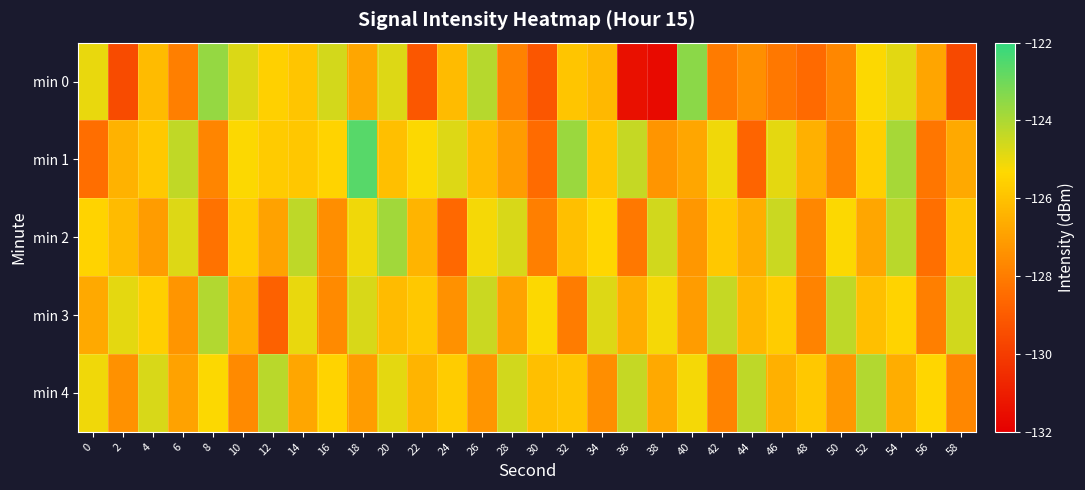

Reading left to right, transcribe all the data shown in this chart.

min 0: 0=-125.0	2=-129.5	4=-126.2	6=-127.9	8=-123.6	10=-124.7	12=-125.6	14=-125.9	16=-124.6	18=-126.8	20=-124.8	22=-129.1	24=-126.2	26=-124.2	28=-127.8	30=-129.2	32=-125.9	34=-126.3	36=-131.5	38=-131.6	40=-123.5	42=-128.0	44=-127.5	46=-128.1	48=-128.6	50=-127.7	52=-125.3	54=-124.9	56=-126.8	58=-129.6
min 1: 0=-128.4	2=-126.4	4=-125.8	6=-124.3	8=-127.8	10=-125.3	12=-125.7	14=-125.8	16=-125.5	18=-122.6	20=-126.1	22=-125.3	24=-124.8	26=-126.2	28=-127.1	30=-128.5	32=-123.7	34=-125.9	36=-124.4	38=-127.3	40=-126.8	42=-125.1	44=-128.7	46=-124.9	48=-126.5	50=-127.8	52=-125.6	54=-123.9	56=-128.2	58=-126.7
min 2: 0=-125.5	2=-126.2	4=-127.1	6=-124.8	8=-128.3	10=-125.7	12=-126.9	14=-124.3	16=-127.5	18=-125.1	20=-123.8	22=-126.4	24=-128.6	26=-125.2	28=-124.7	30=-127.9	32=-126.1	34=-125.4	36=-128.1	38=-124.6	40=-127.2	42=-125.8	44=-126.6	46=-124.5	48=-127.7	50=-125.3	52=-126.8	54=-124.2	56=-128.4	58=-125.9
min 3: 0=-126.7	2=-124.9	4=-125.6	6=-127.3	8=-124.1	10=-126.5	12=-128.8	14=-125.0	16=-127.6	18=-124.7	20=-126.2	22=-125.8	24=-127.4	26=-124.5	28=-126.9	30=-125.3	32=-128.0	34=-124.8	36=-126.6	38=-125.2	40=-127.1	42=-124.4	44=-126.3	46=-125.7	48=-127.8	50=-124.3	52=-126.1	54=-125.5	56=-127.9	58=-124.6
min 4: 0=-125.1	2=-127.4	4=-124.7	6=-126.9	8=-125.3	10=-127.6	12=-124.2	14=-126.8	16=-125.5	18=-127.1	20=-124.9	22=-126.4	24=-125.7	26=-127.3	28=-124.6	30=-126.1	32=-125.9	34=-127.5	36=-124.4	38=-126.7	40=-125.2	42=-127.8	44=-124.3	46=-126.5	48=-125.8	50=-127.2	52=-124.1	54=-126.6	56=-125.4	58=-127.7